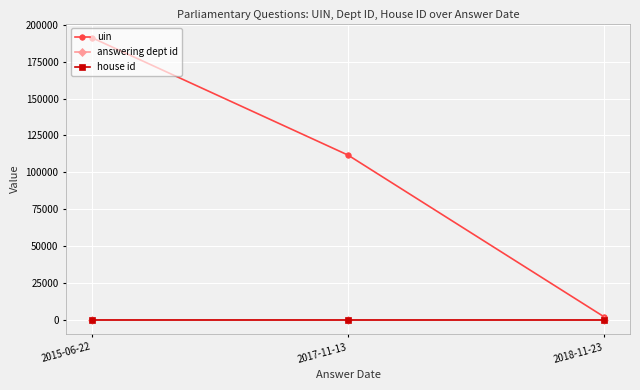

At which category is the sum across all series the highest?

2015-06-22